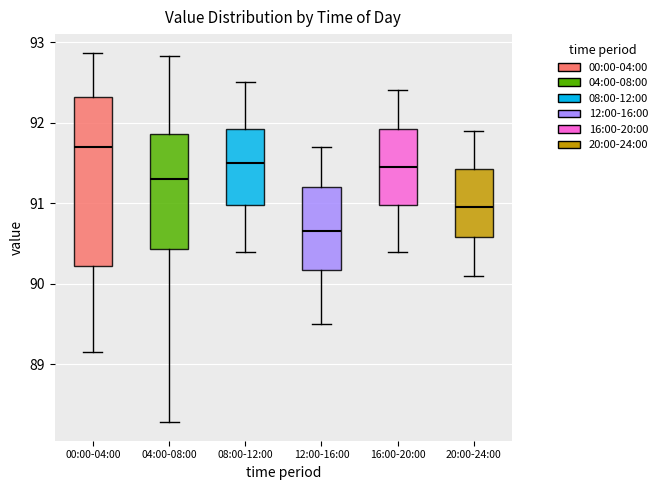

Reading left to right, read every box against the y-axis: the position of its median line, the range the box covers, and the ends of its whiskers. The values are not printed on the chart, so give them approximately, as read against the axis.

00:00-04:00: median 91.7, box 90.2 to 92.3, whiskers 89.2 to 92.9
04:00-08:00: median 91.3, box 90.4 to 91.9, whiskers 88.3 to 92.8
08:00-12:00: median 91.5, box 91.0 to 91.9, whiskers 90.4 to 92.5
12:00-16:00: median 90.7, box 90.2 to 91.2, whiskers 89.5 to 91.7
16:00-20:00: median 91.5, box 91.0 to 91.9, whiskers 90.4 to 92.4
20:00-24:00: median 91.0, box 90.6 to 91.4, whiskers 90.1 to 91.9